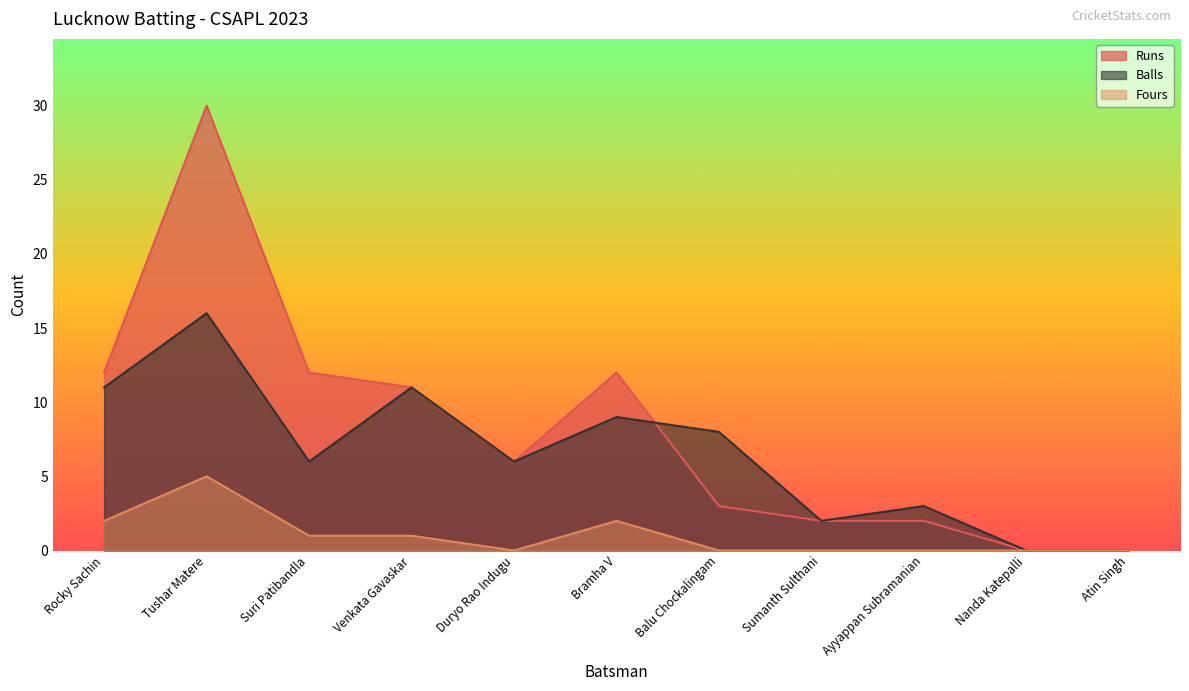

Reading right to left, extract all data points from this chart.

Runs: Atin Singh=0	Nanda Katepalli=0	Ayyappan Subramanian=2	Sumanth Sulthani=2	Balu Chockalingam=3	Bramha V=12	Duryo Rao Indugu=6	Venkata Gavaskar=11	Suri Patibandla=12	Tushar Matere=30	Rocky Sachin=12
Balls: Atin Singh=0	Nanda Katepalli=0	Ayyappan Subramanian=3	Sumanth Sulthani=2	Balu Chockalingam=8	Bramha V=9	Duryo Rao Indugu=6	Venkata Gavaskar=11	Suri Patibandla=6	Tushar Matere=16	Rocky Sachin=11
Fours: Atin Singh=0	Nanda Katepalli=0	Ayyappan Subramanian=0	Sumanth Sulthani=0	Balu Chockalingam=0	Bramha V=2	Duryo Rao Indugu=0	Venkata Gavaskar=1	Suri Patibandla=1	Tushar Matere=5	Rocky Sachin=2